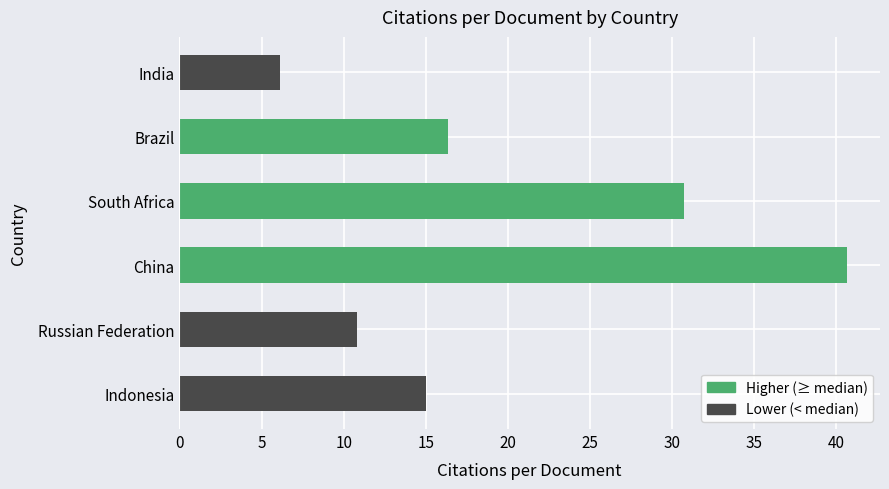

The value at Indonesia is 8.6. True or false?

False